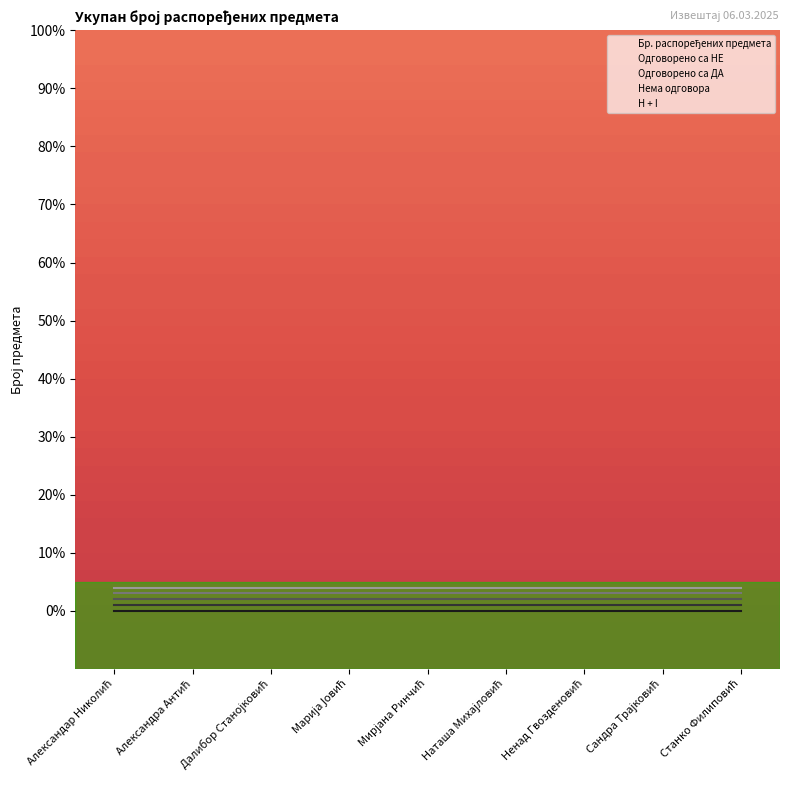

List the series in order of their peak value, lowest first.

Бр. распоређених предмета, Одговорено са НЕ, Одговорено са ДА, Нема одговора, H + I